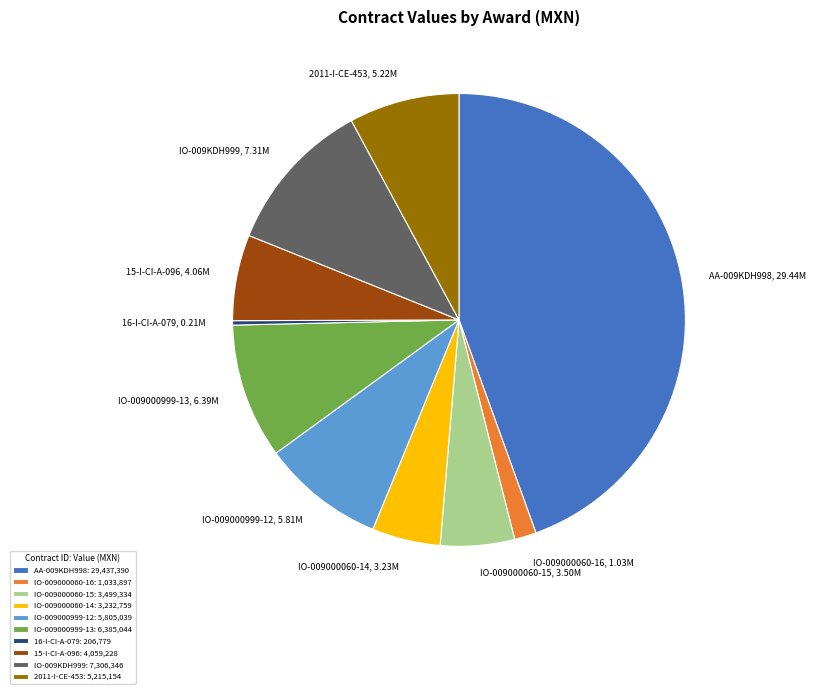

Combined, do 2011-I-CE-453 and IO-009000060-16 account for over 50%?

No